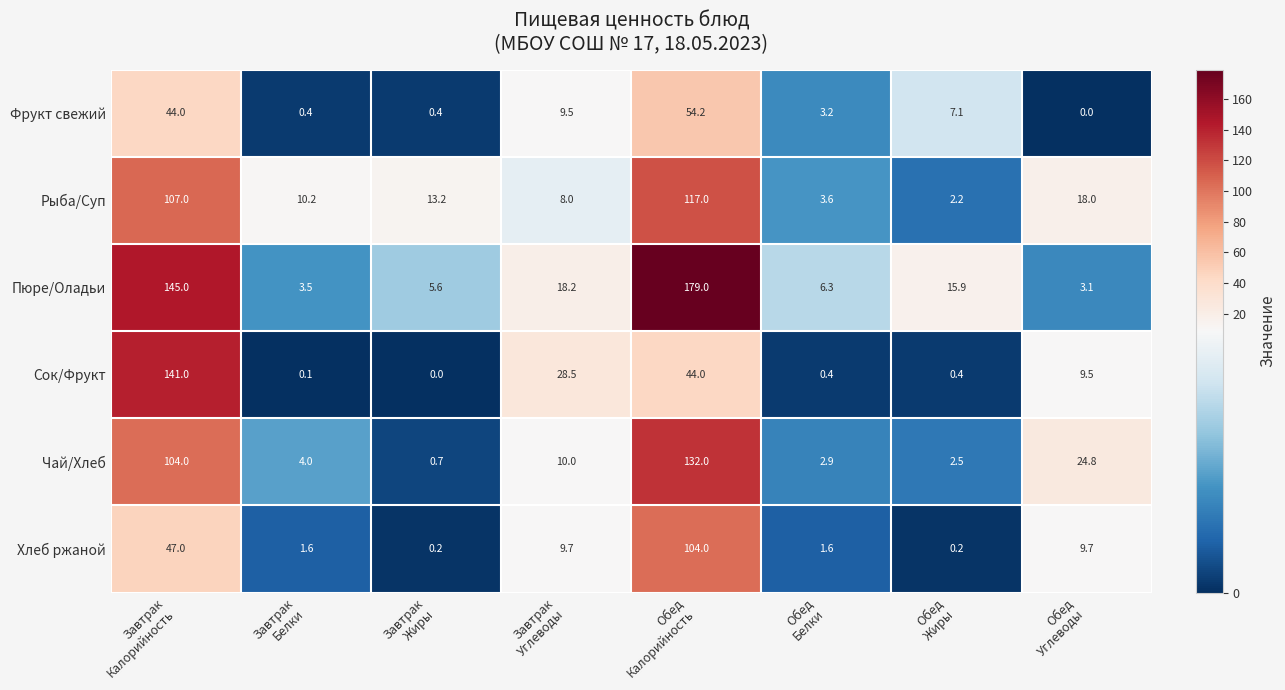

What is the sum of all Фрукт свежий values?

118.8